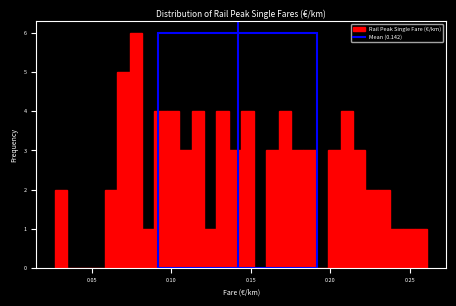

Around what value on the x-axis is the tallest bar? Give the approximate position of its centre, as read against the axis.

0.080